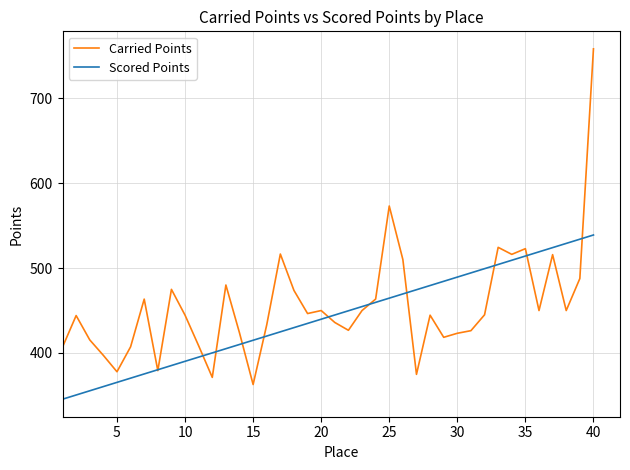

Rank the series by their maximum value, from highest to lowest.

Carried Points, Scored Points